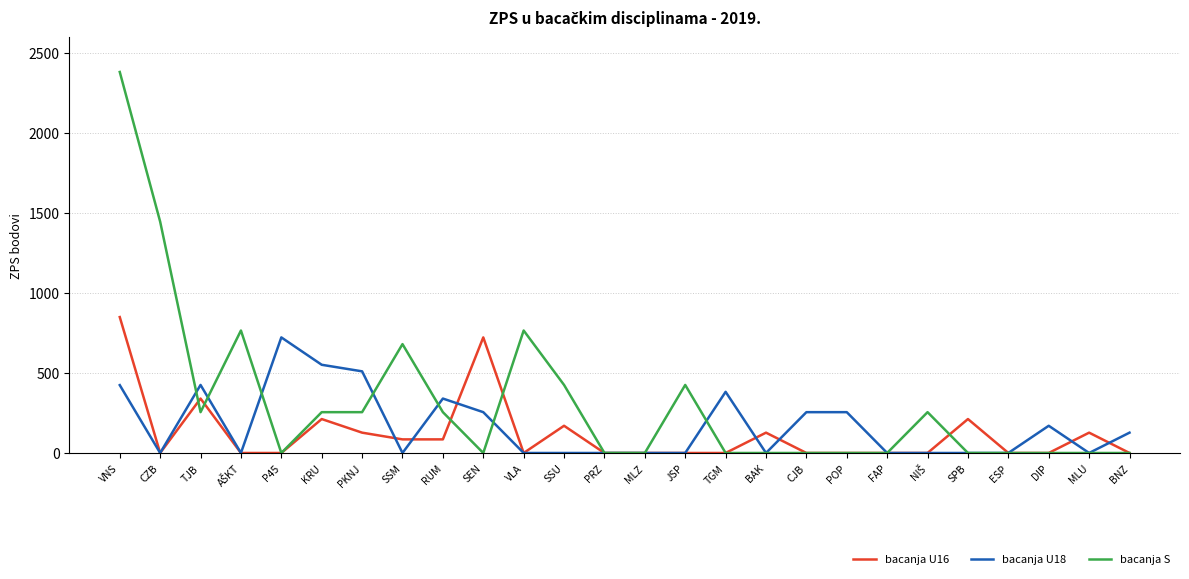

What is the highest value of the bacanja U16 series?

849